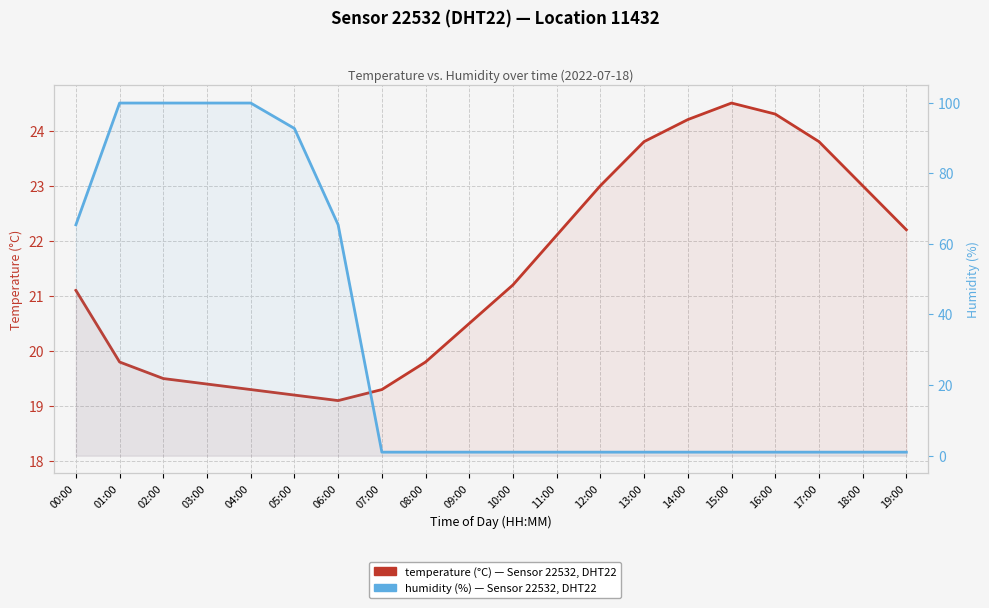

Which series ends up on top after the final intersection of temperature (°C) and humidity (%)?

temperature (°C)